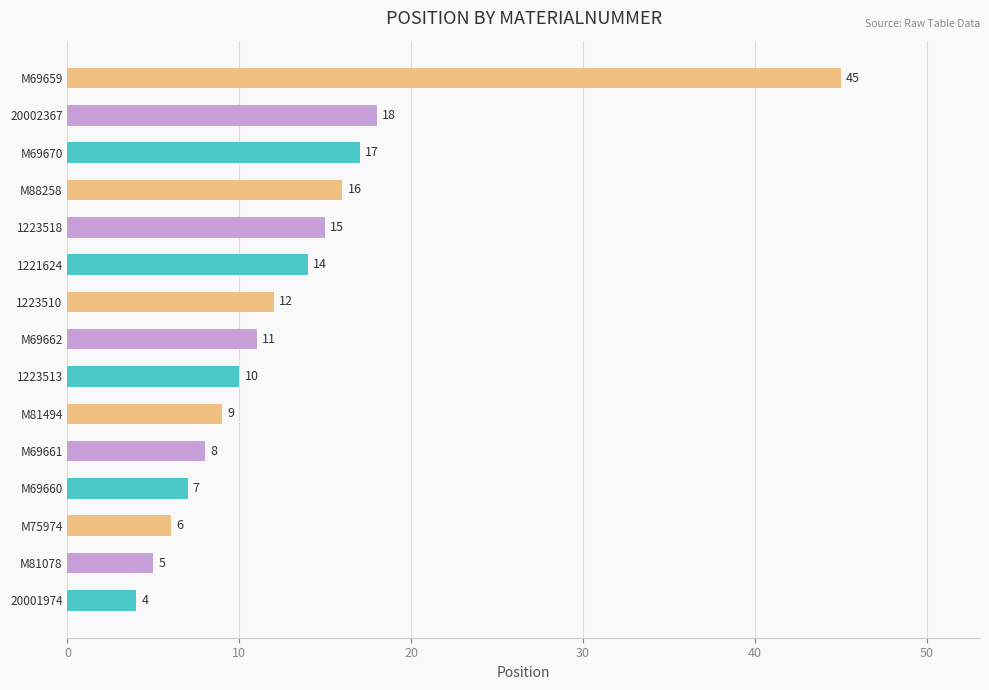

The value at M69661 is 8. True or false?

True